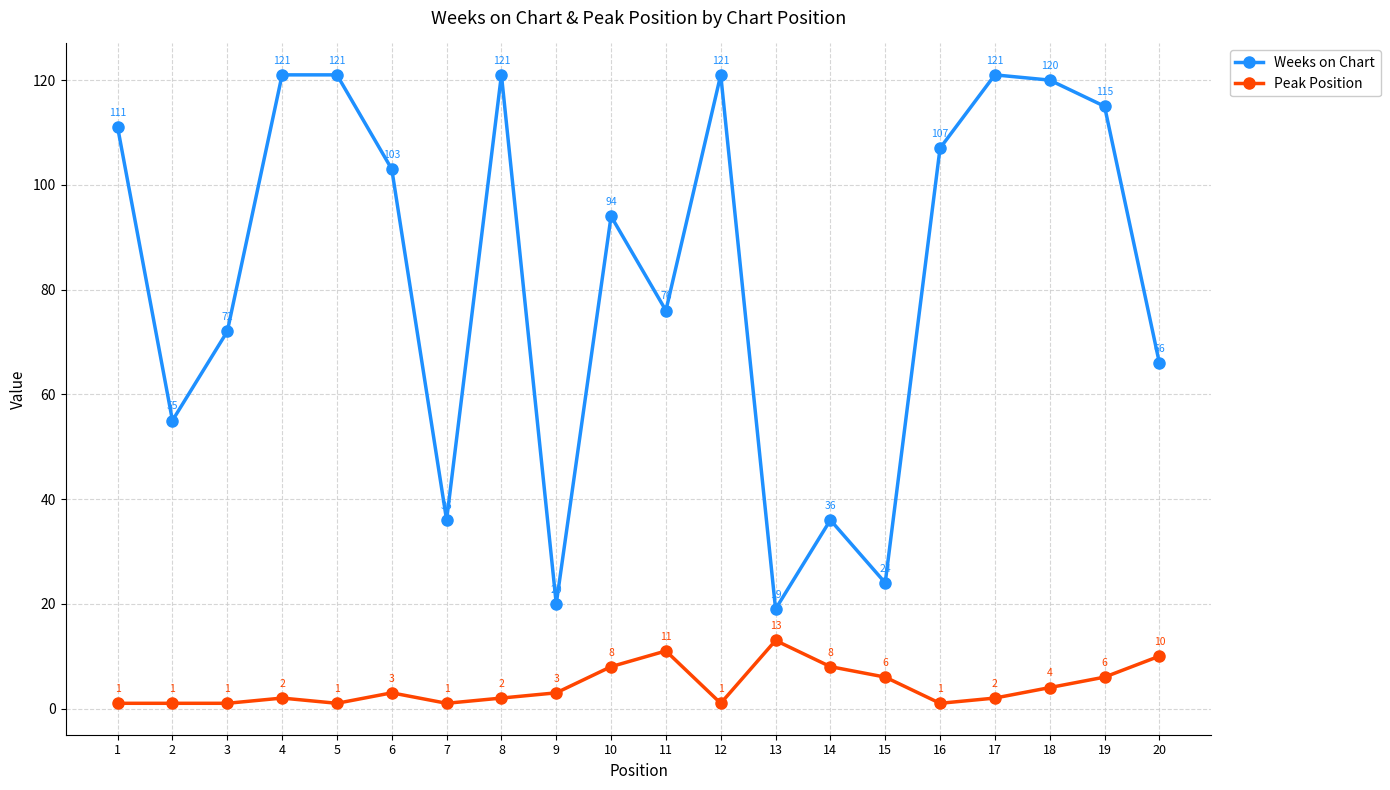

At which label is Weeks on Chart closest to 70?

3